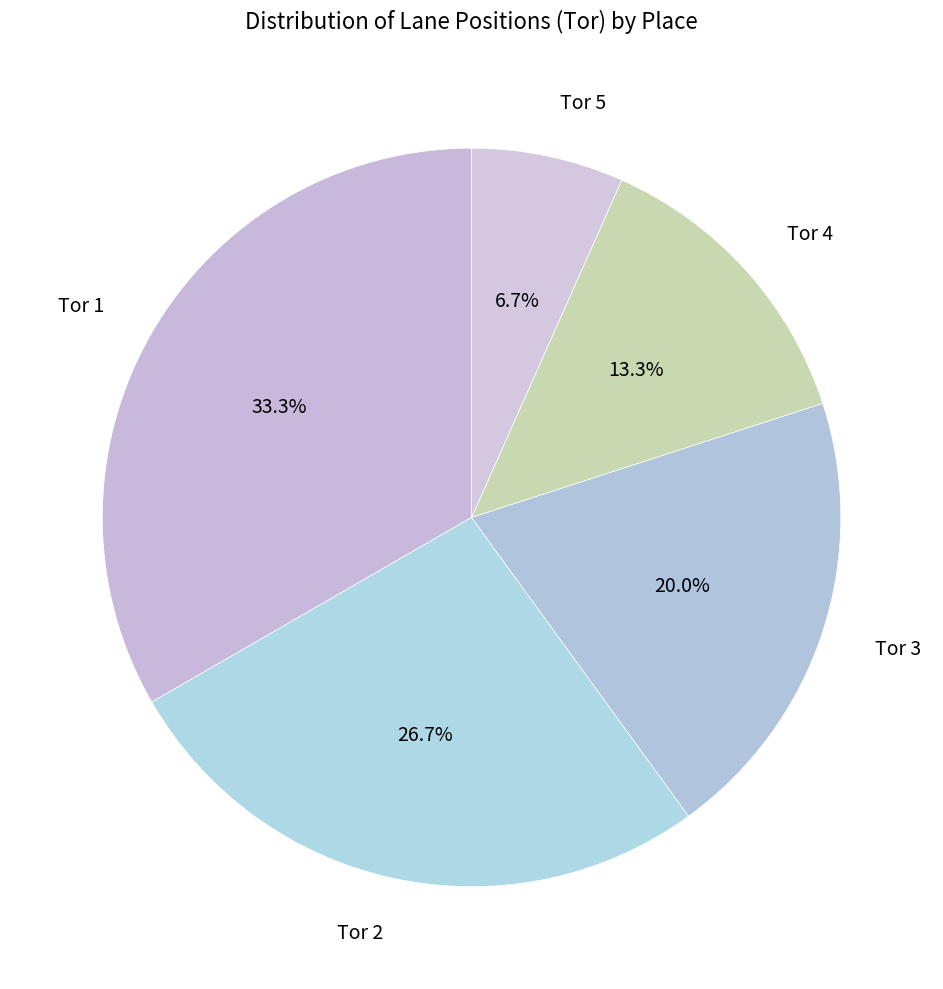

What is the largest slice in the pie chart?

Tor 1